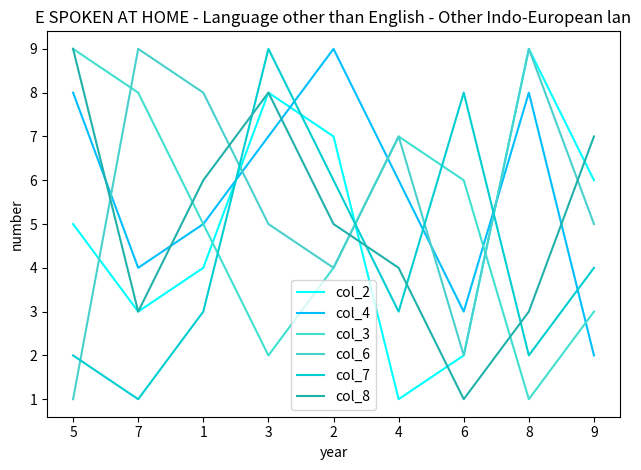

What is the difference between the col_6 values at 5 and 8?

8